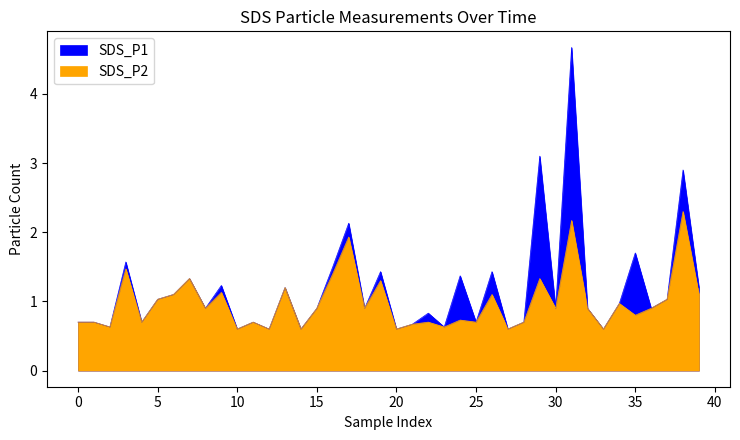

What is the minimum value for SDS_P2?

0.6